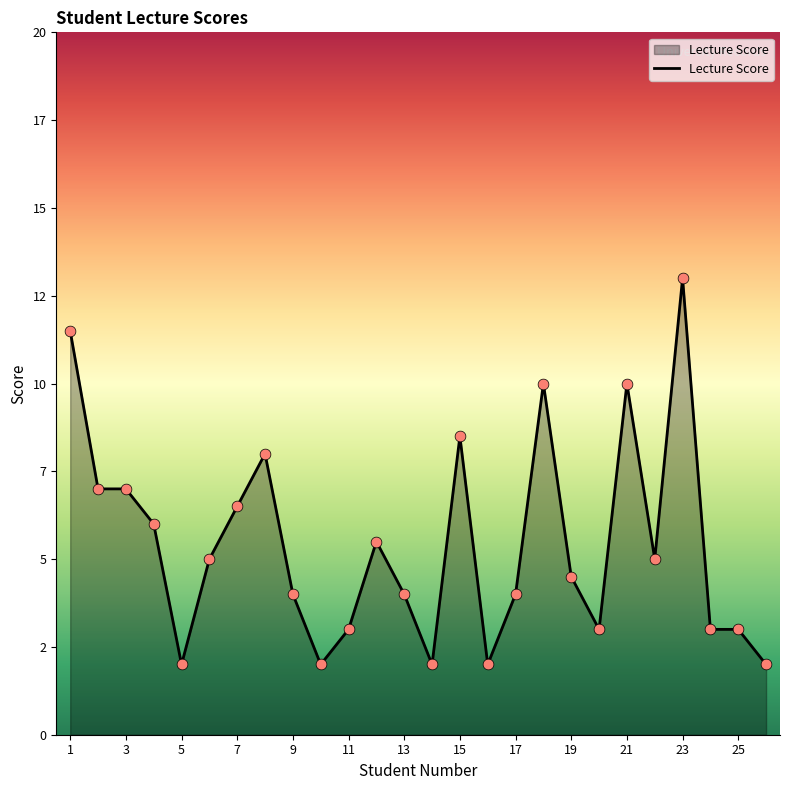

Is this an area chart (filled region under the line)?

Yes